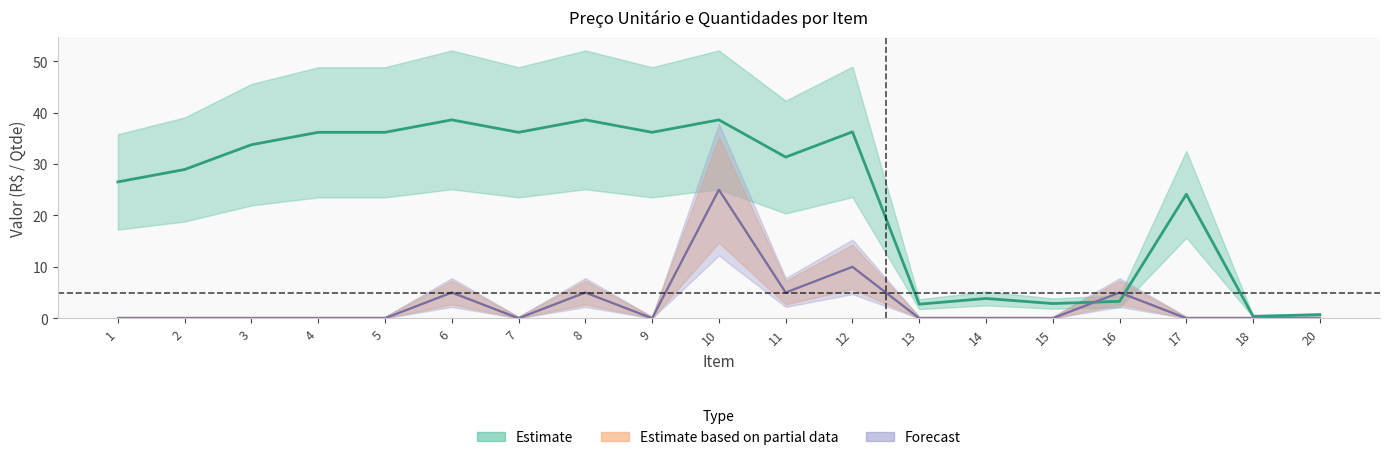

Which series has the largest total across all categories?

Preco_Unitario